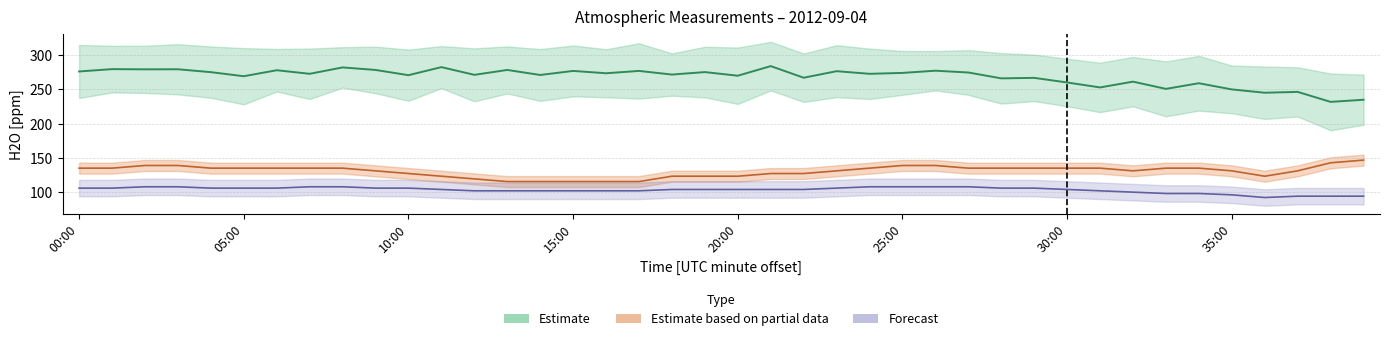

What is the label of the 39th point from the left?

38:00